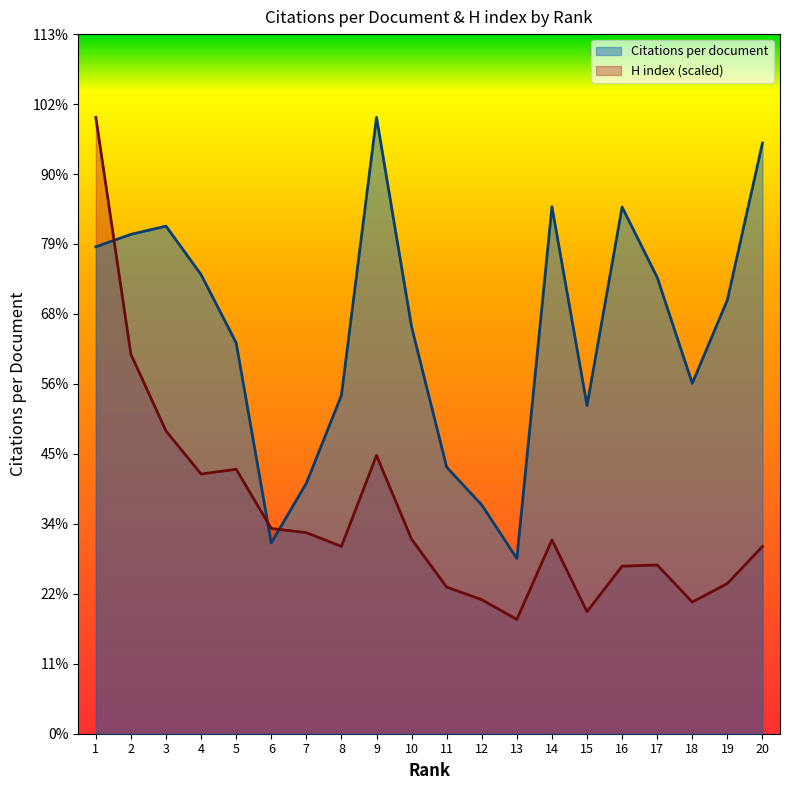

List the labels in order of H index value, smallest first.

13, 15, 18, 12, 11, 19, 16, 17, 8, 20, 14, 10, 7, 6, 4, 5, 9, 3, 2, 1